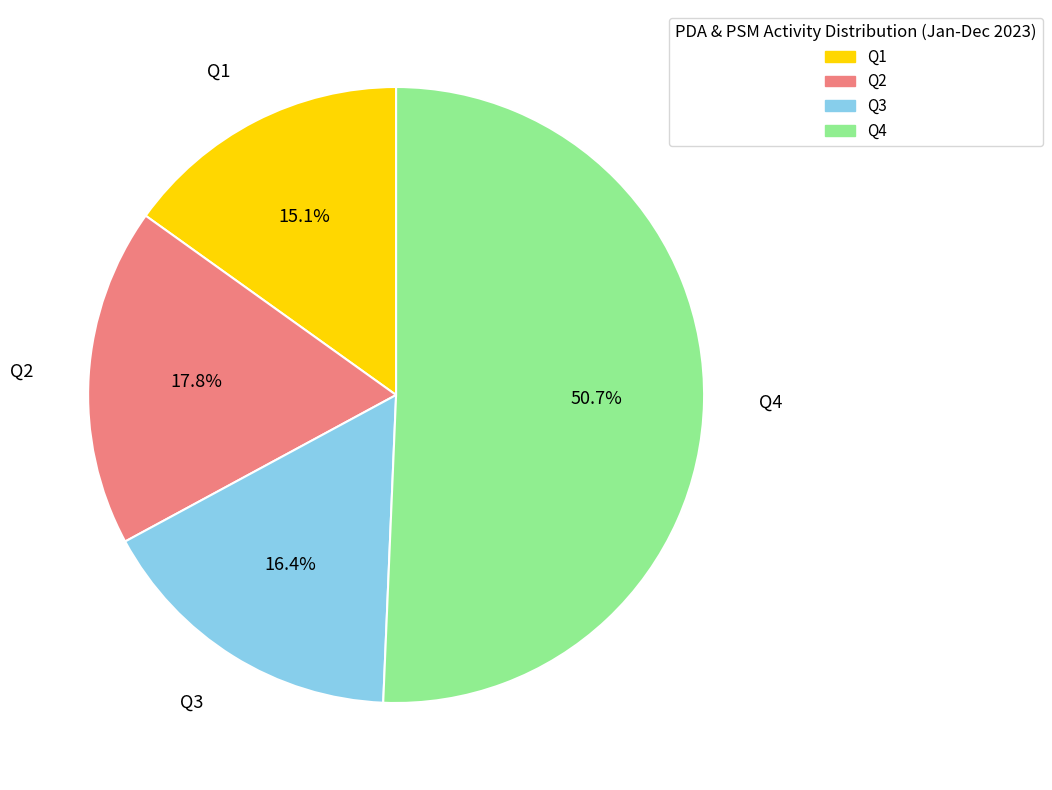

To the nearest percent, what is the difference between the largest and smallest slice percentages?

36%